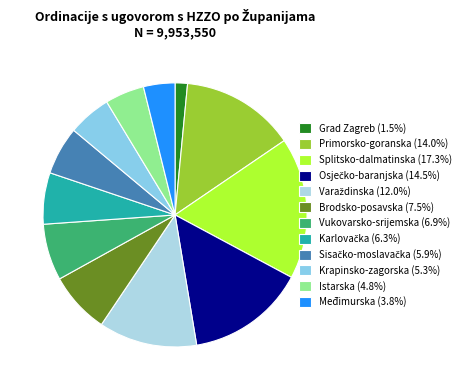

What percentage is the Vukovarsko-srijemska slice, to the nearest percent?

7%